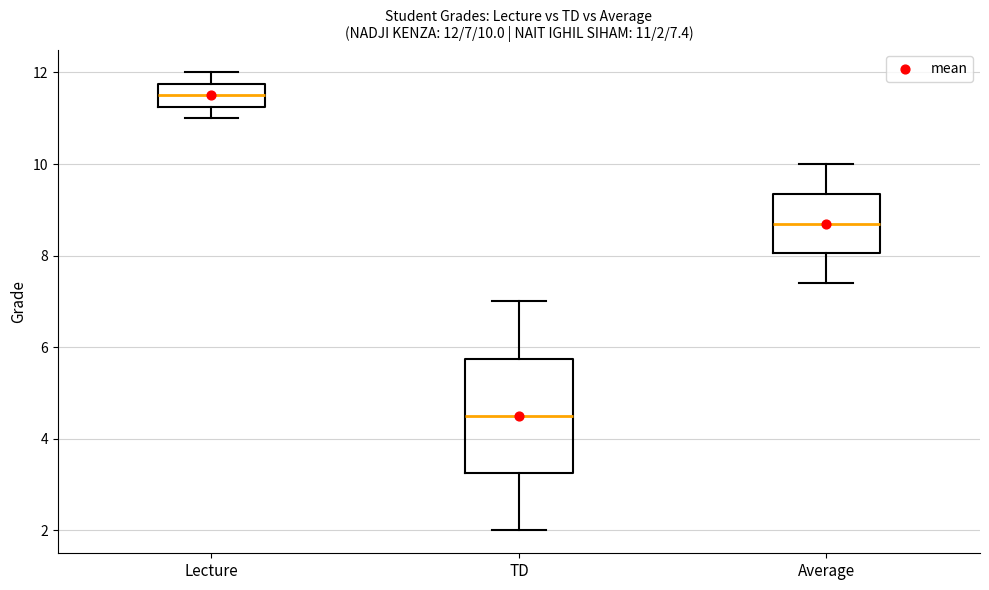

Which box is the tallest, from its lower edge to its upper edge?

TD